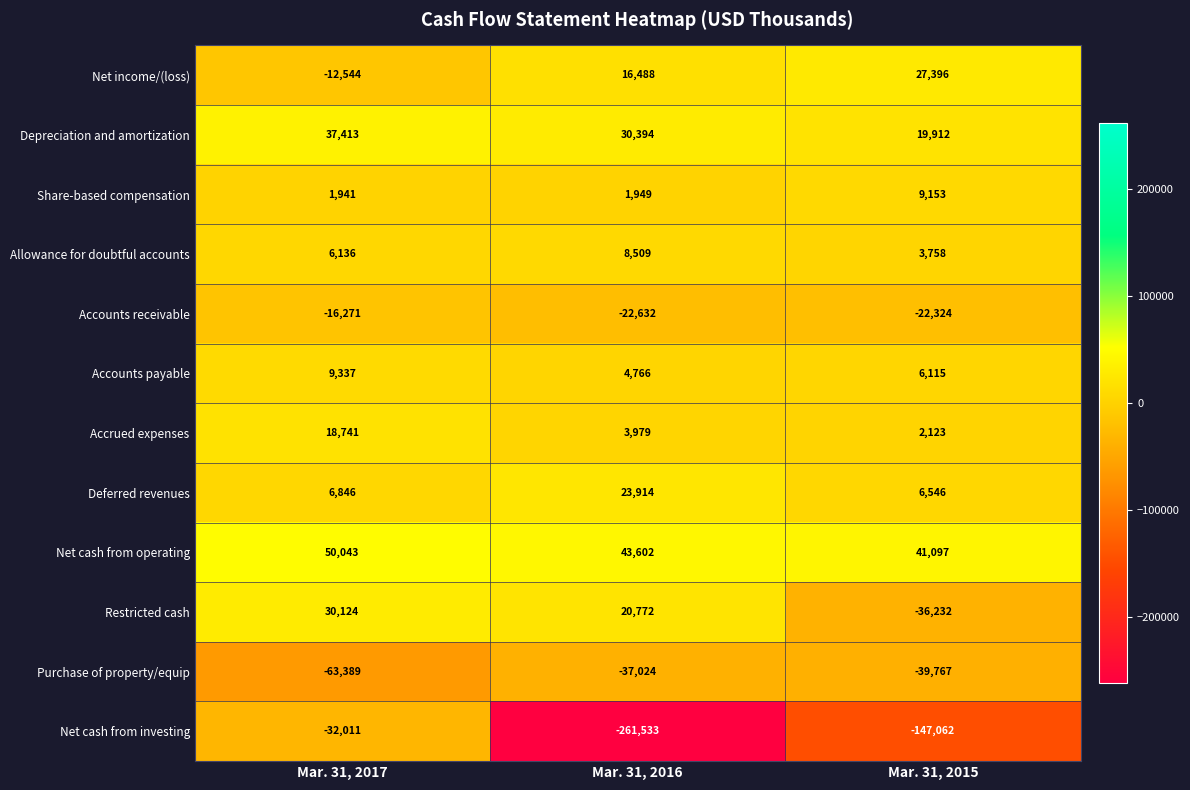

The Net cash from operating series shows 70949 at Mar. 31, 2016. True or false?

False